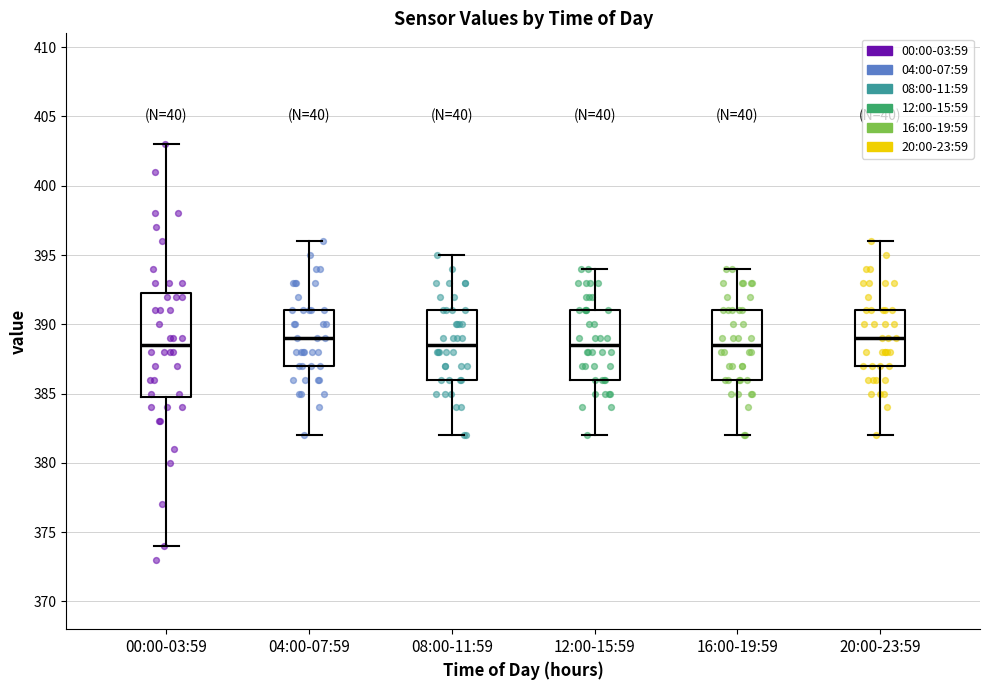

Reading left to right, read every box against the y-axis: the position of its median line, the range the box covers, and the ends of its whiskers. The values are not printed on the chart, so give them approximately, as read against the axis.

00:00-03:59: median 388.5, box 385.0 to 392.5, whiskers 374.0 to 403.0
04:00-07:59: median 389.0, box 387.0 to 391.0, whiskers 382.0 to 396.0
08:00-11:59: median 388.5, box 386.0 to 391.0, whiskers 382.0 to 395.0
12:00-15:59: median 388.5, box 386.0 to 391.0, whiskers 382.0 to 394.0
16:00-19:59: median 388.5, box 386.0 to 391.0, whiskers 382.0 to 394.0
20:00-23:59: median 389.0, box 387.0 to 391.0, whiskers 382.0 to 396.0